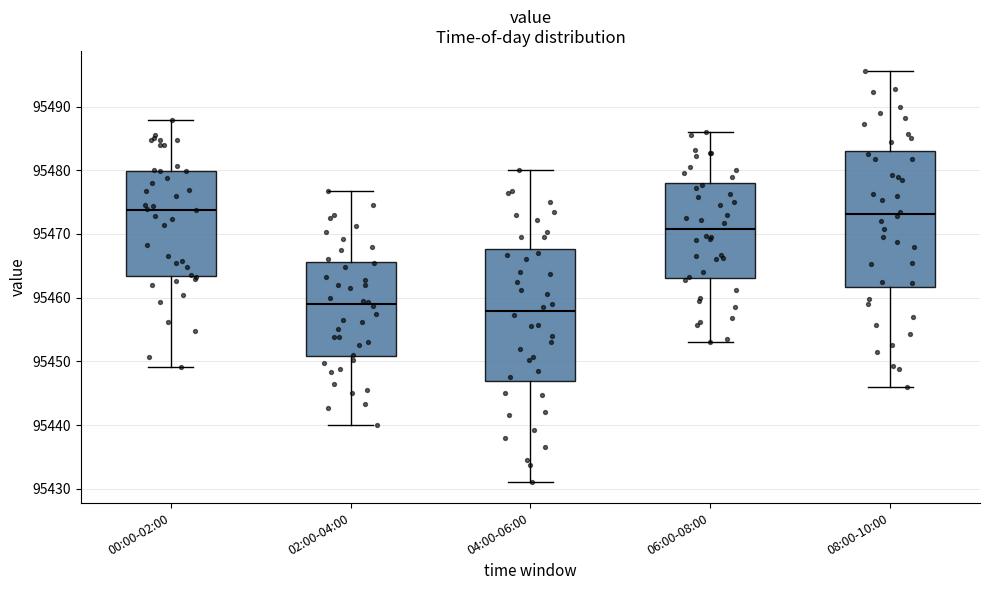

Reading left to right, transcribe this box plot: for each box, give where its median line is, the range the box spans, and where its two whiskers end, as read against the y-axis. The values are not printed on the chart, so give them approximately, as read against the axis.

00:00-02:00: median 95474, box 95463 to 95480, whiskers 95449 to 95488
02:00-04:00: median 95459, box 95451 to 95466, whiskers 95440 to 95477
04:00-06:00: median 95458, box 95447 to 95468, whiskers 95431 to 95480
06:00-08:00: median 95471, box 95463 to 95478, whiskers 95453 to 95486
08:00-10:00: median 95473, box 95462 to 95483, whiskers 95446 to 95496